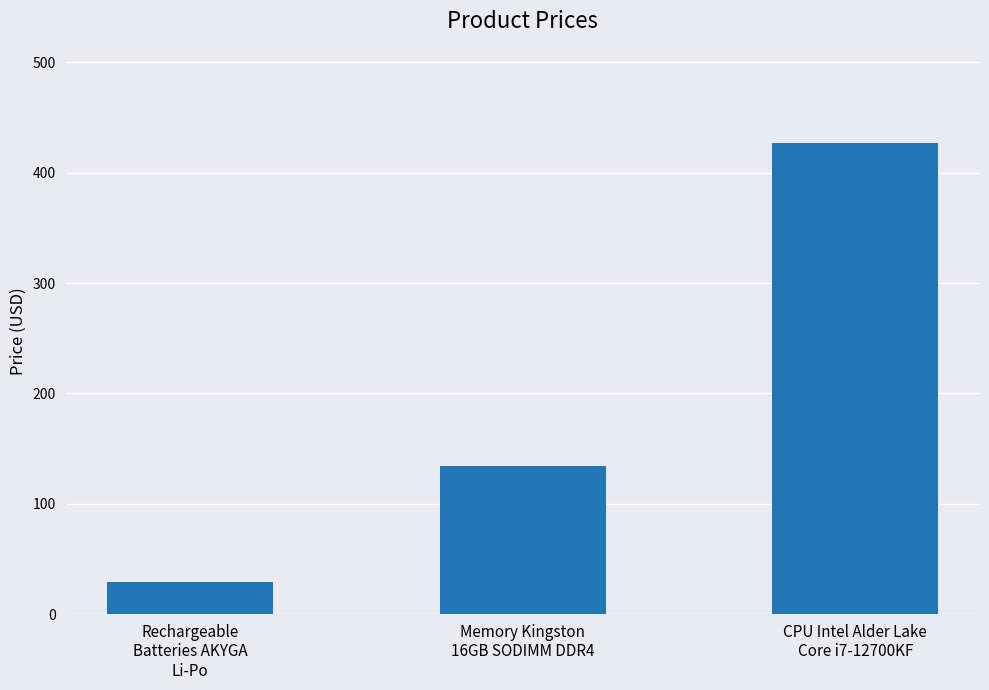

The chart shows a value of 10.1 at Rechargeable
Batteries AKYGA
Li-Po. True or false?

False